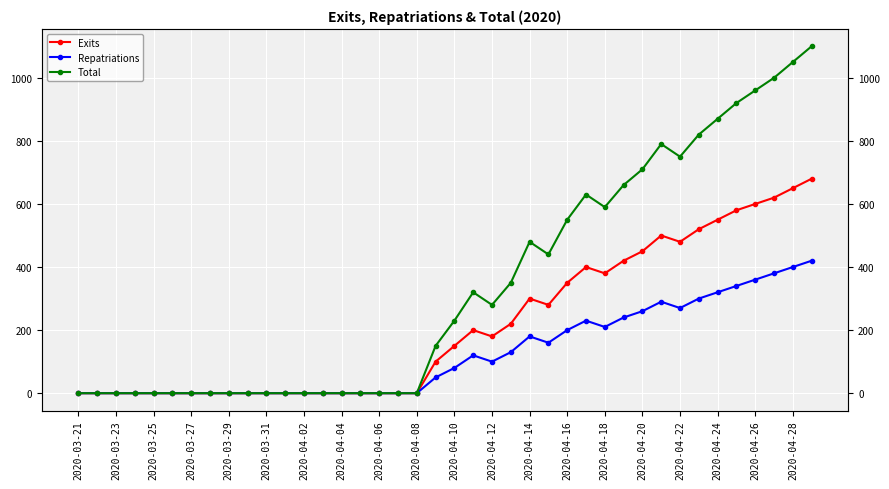

How many interior local peaks does the Total series have?

4